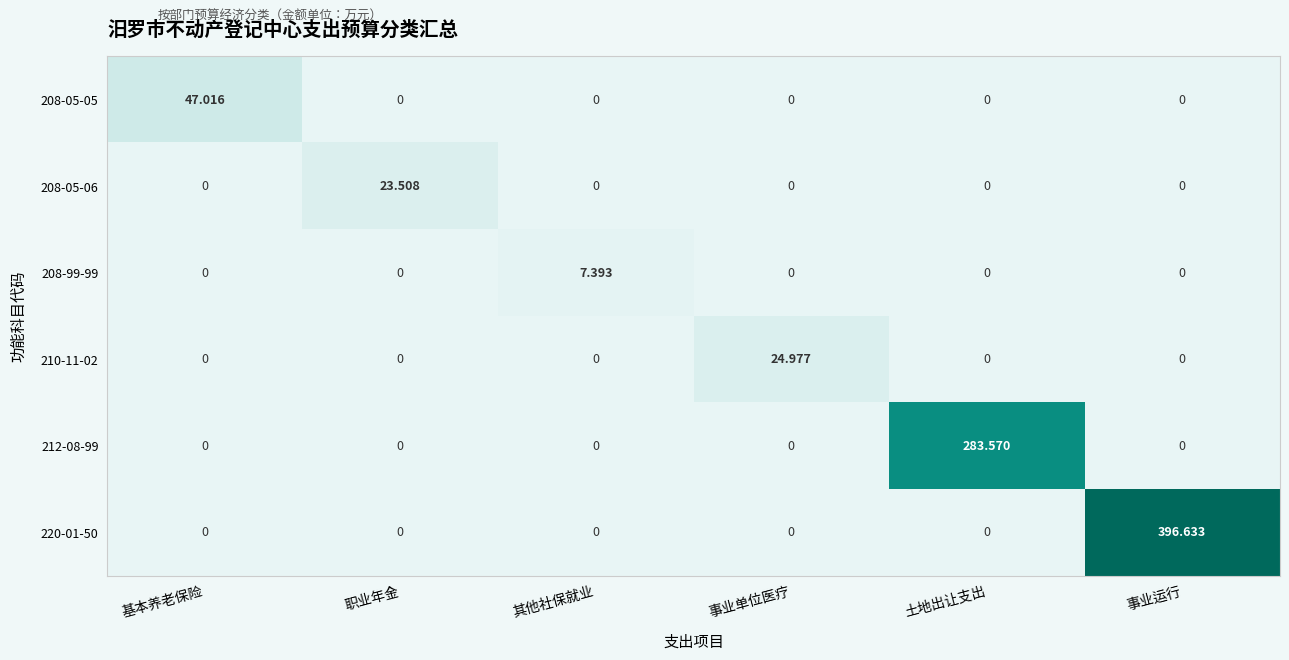

At which category is the sum across all series the highest?

事业运行